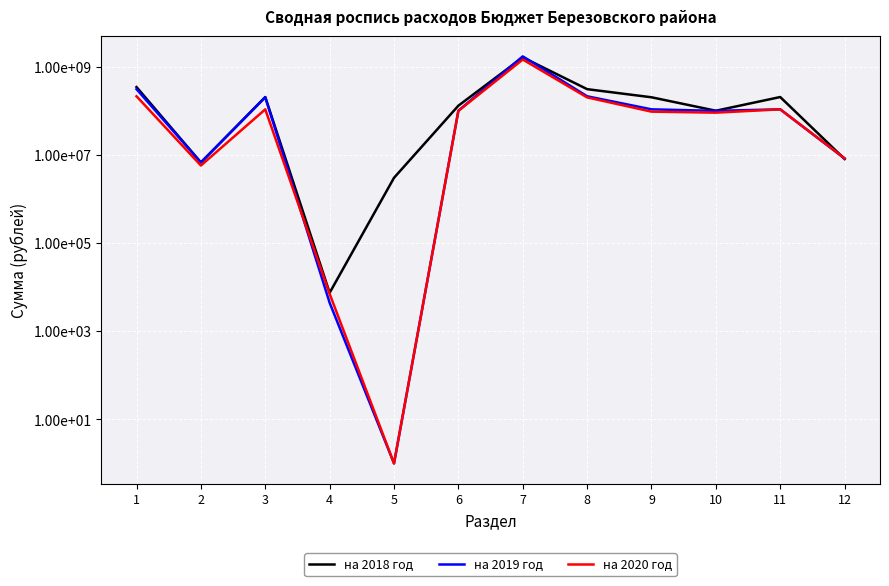

List the series in order of their peak value, lowest first.

на 2020 год, на 2018 год, на 2019 год